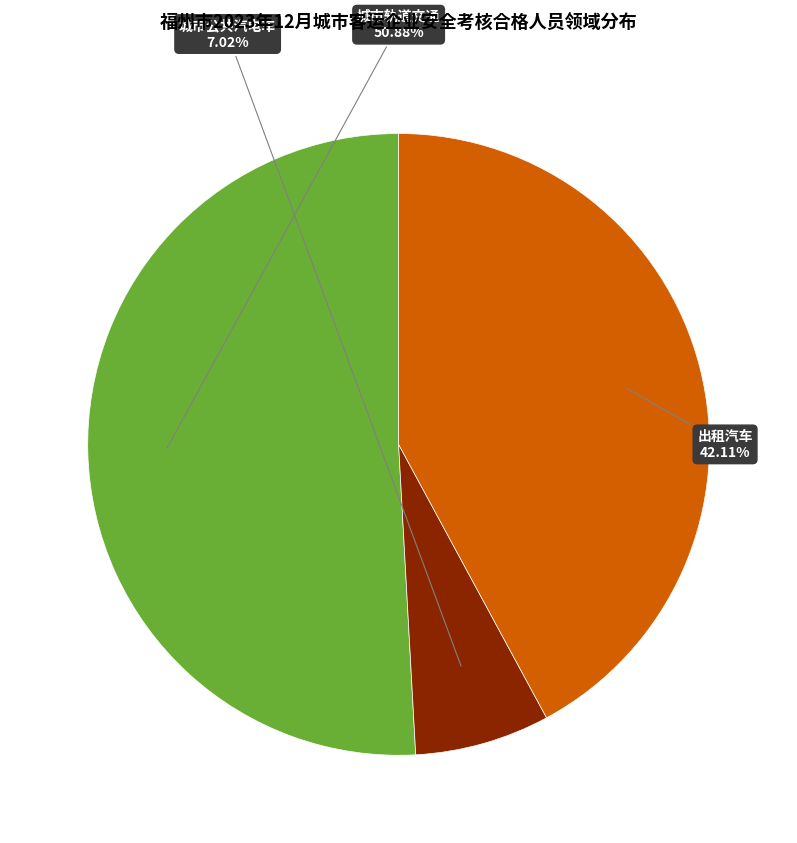

Does any single category account for the majority?

Yes